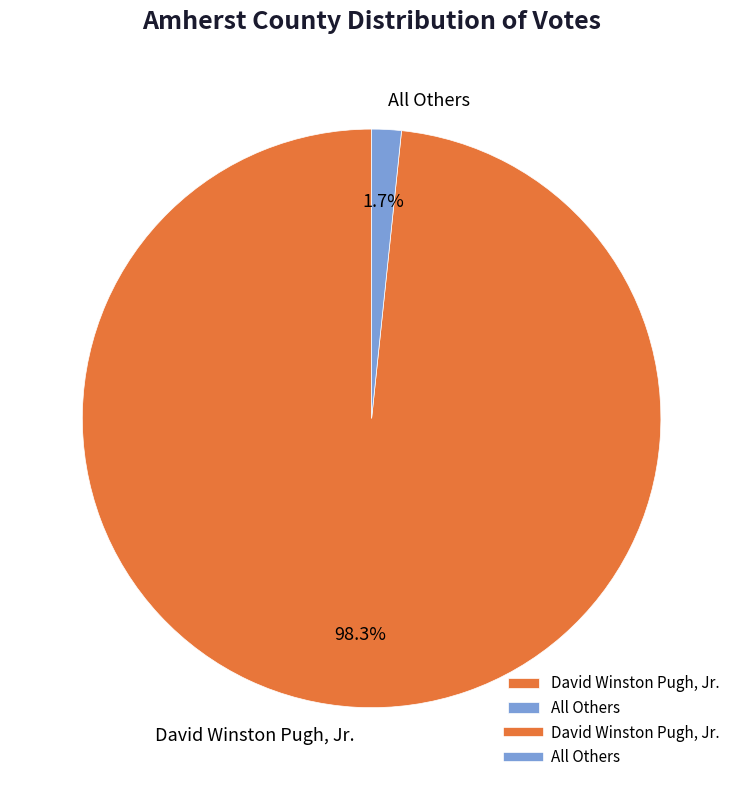

What is the smallest slice in the pie chart?

All Others